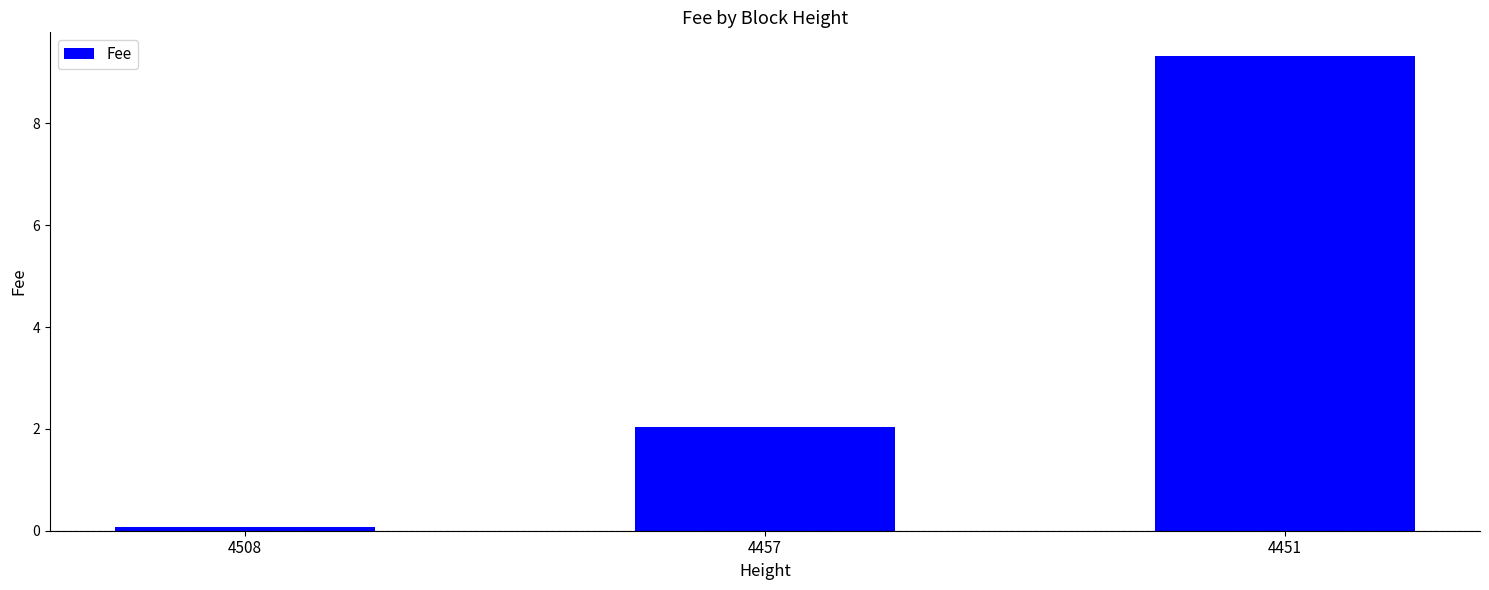

What is the change in value from 4508 to 4451?

+9.3